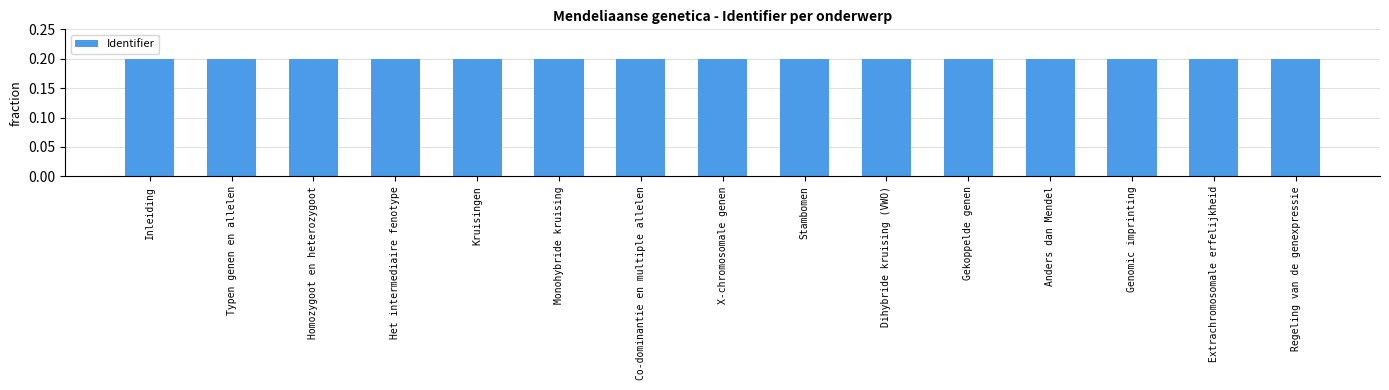

What position from the right is Inleiding?

15